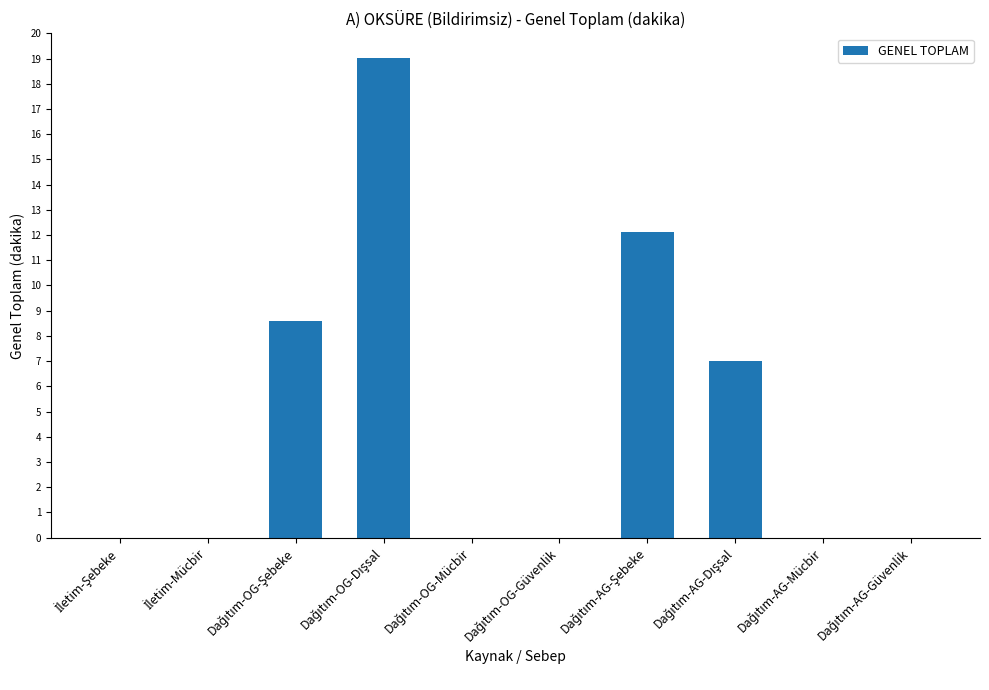

What is the maximum value shown in the chart?

19.0